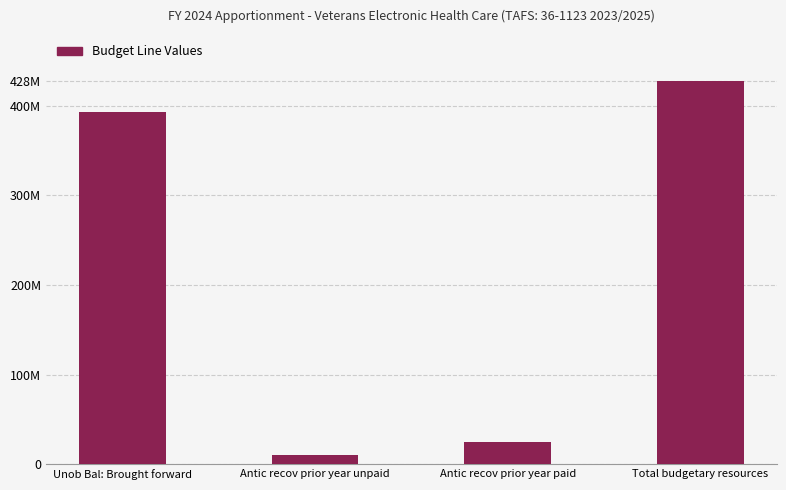

What is the ratio of the value at Antic recov prior year unpaid to the value at Antic recov prior year paid?

0.4